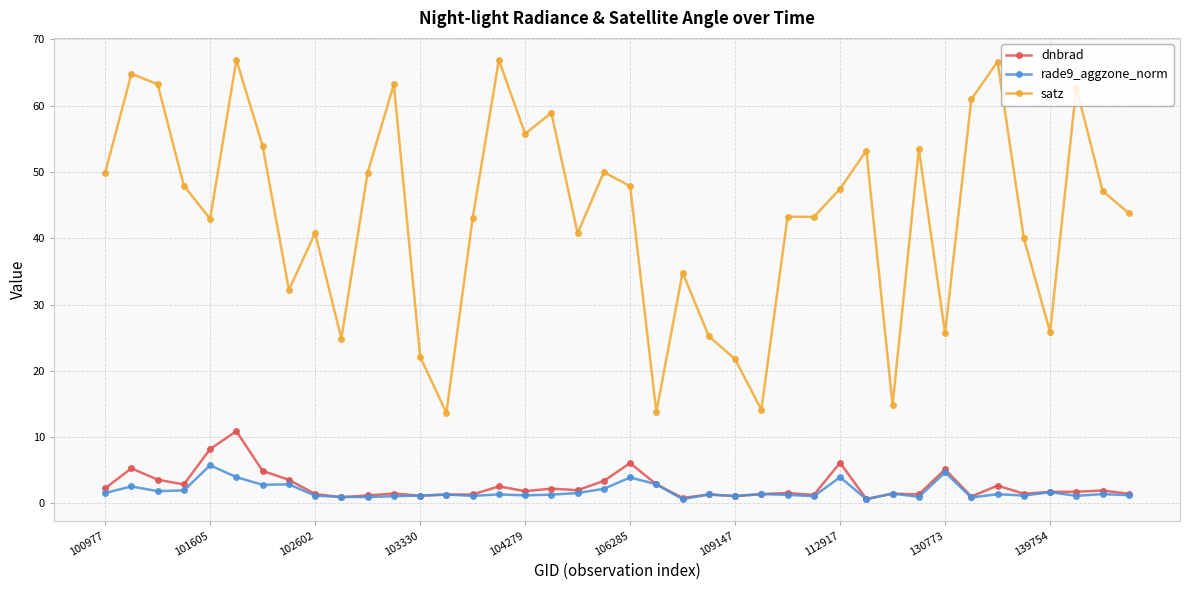

What is the maximum value for rade9_aggzone_norm?

5.7